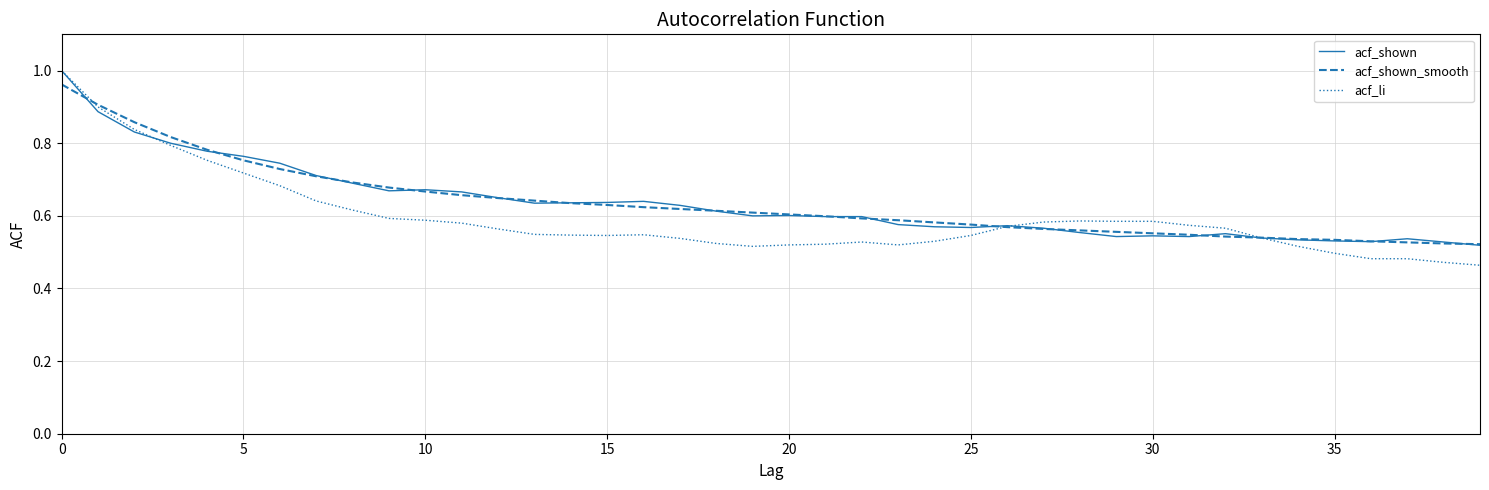

True or false: acf_shown has more than 1 points higher than both neighbors.

True